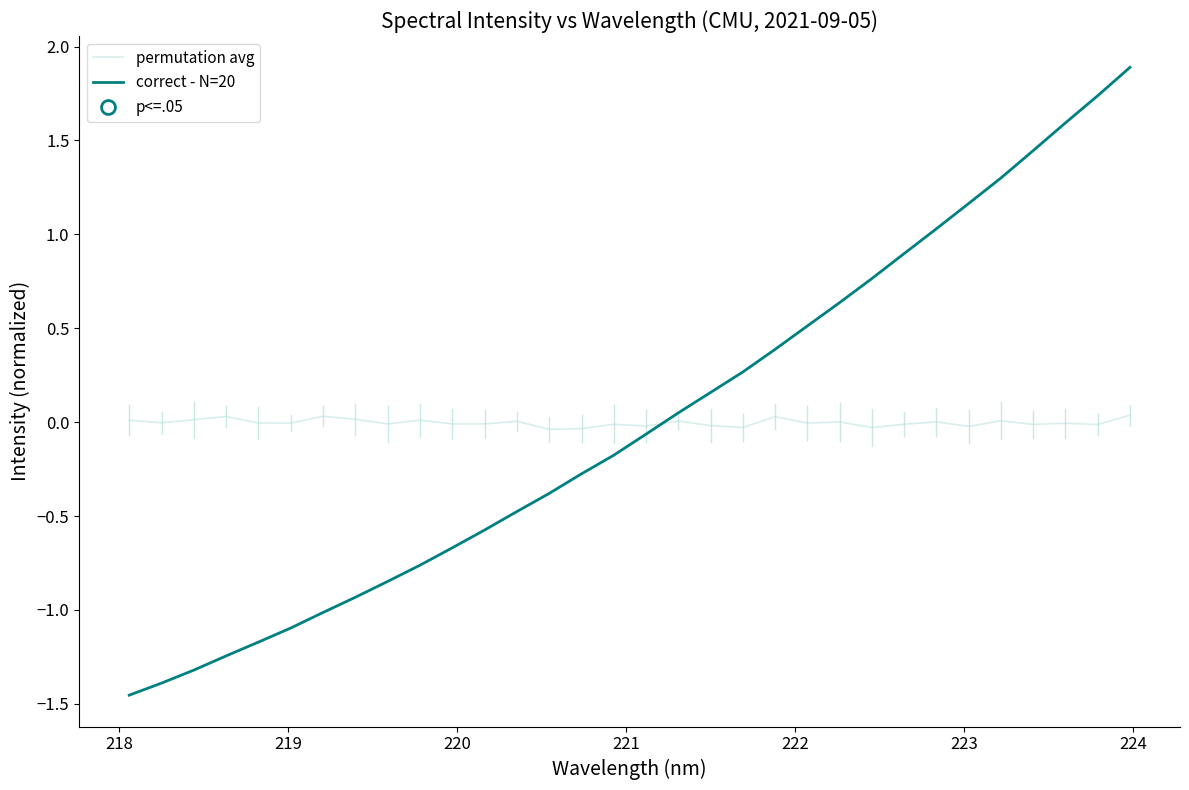

What is the greatest value displayed?

1.9